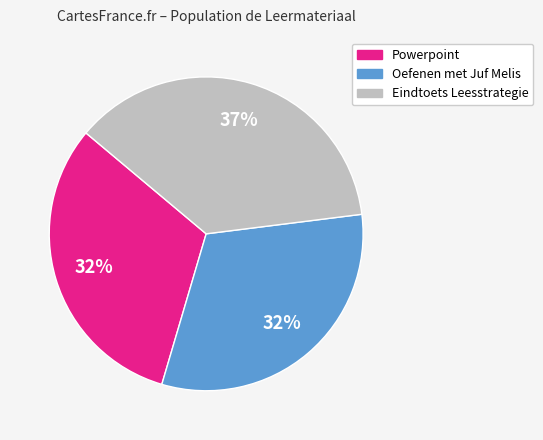

How many slices are in this pie chart?

3